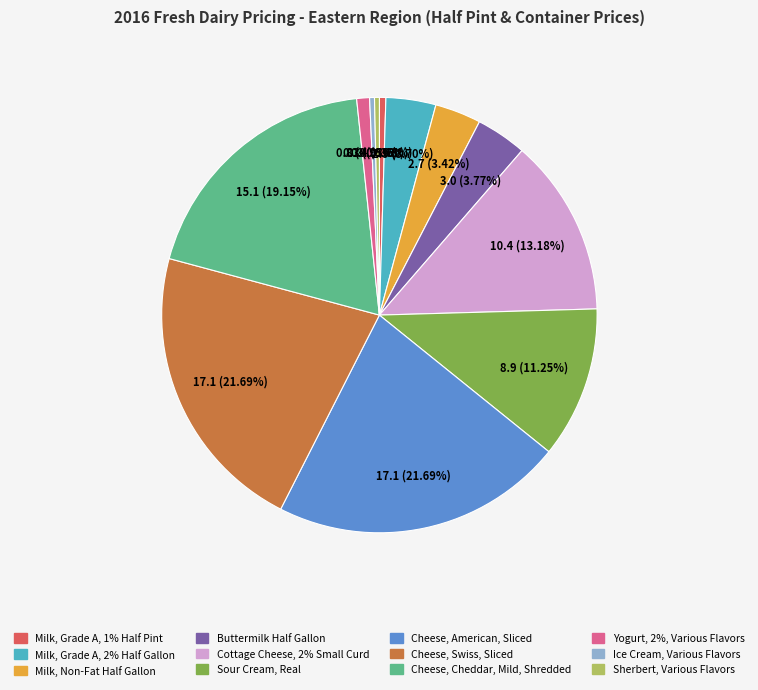

How many slices are in this pie chart?

12